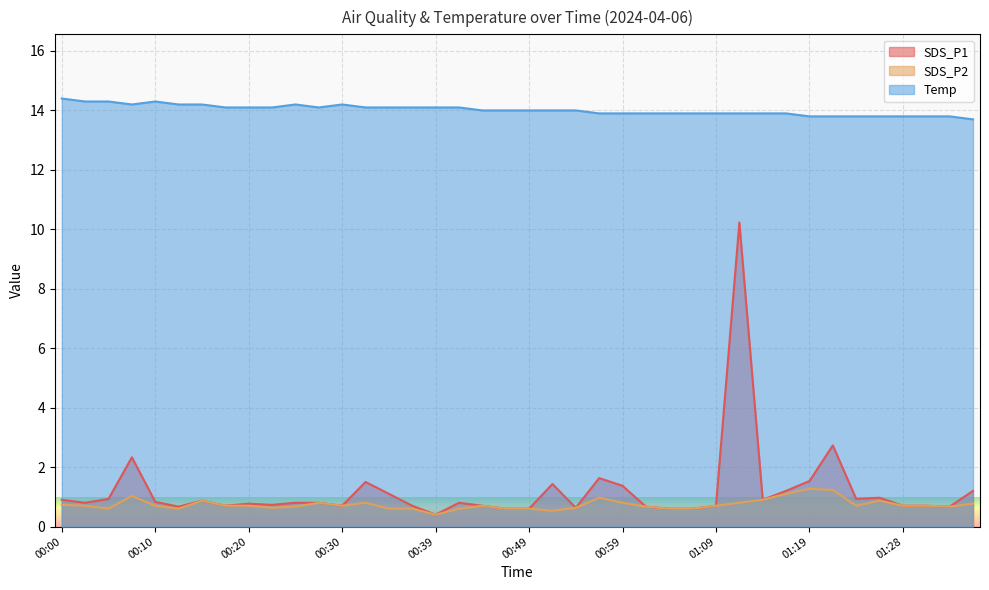

What is the total value across all series at 00:20?

15.6